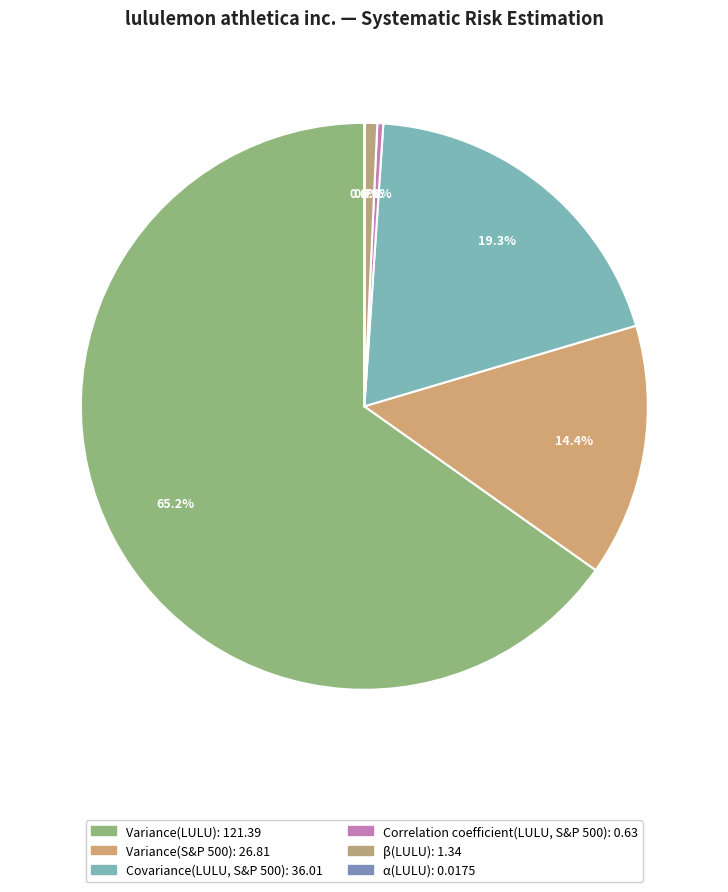

Rank the categories by value from lowest to highest.

α(LULU), Correlation coefficient(LULU, S&P 500), β(LULU), Variance(S&P 500), Covariance(LULU, S&P 500), Variance(LULU)